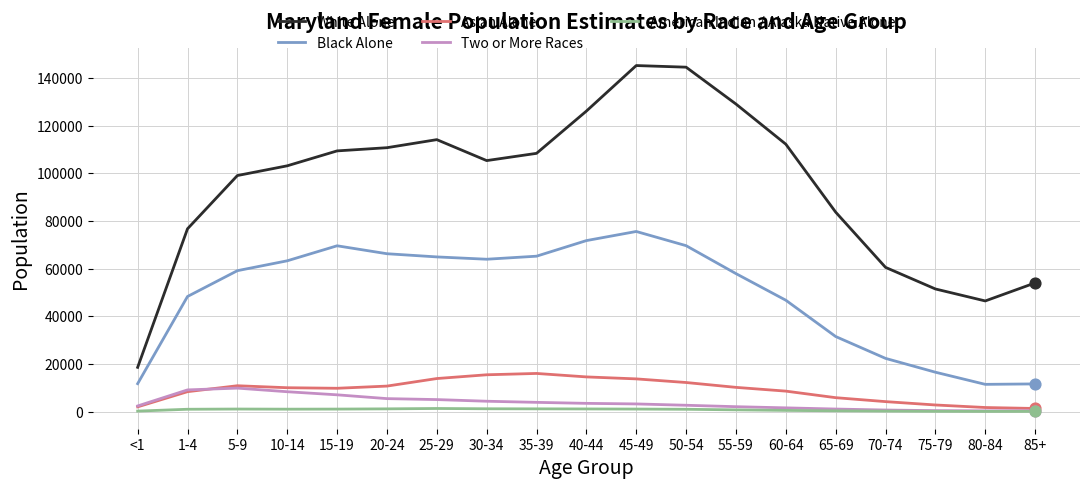

Between 1-4 and 85+, which series saw the biggest shift?

Black Alone